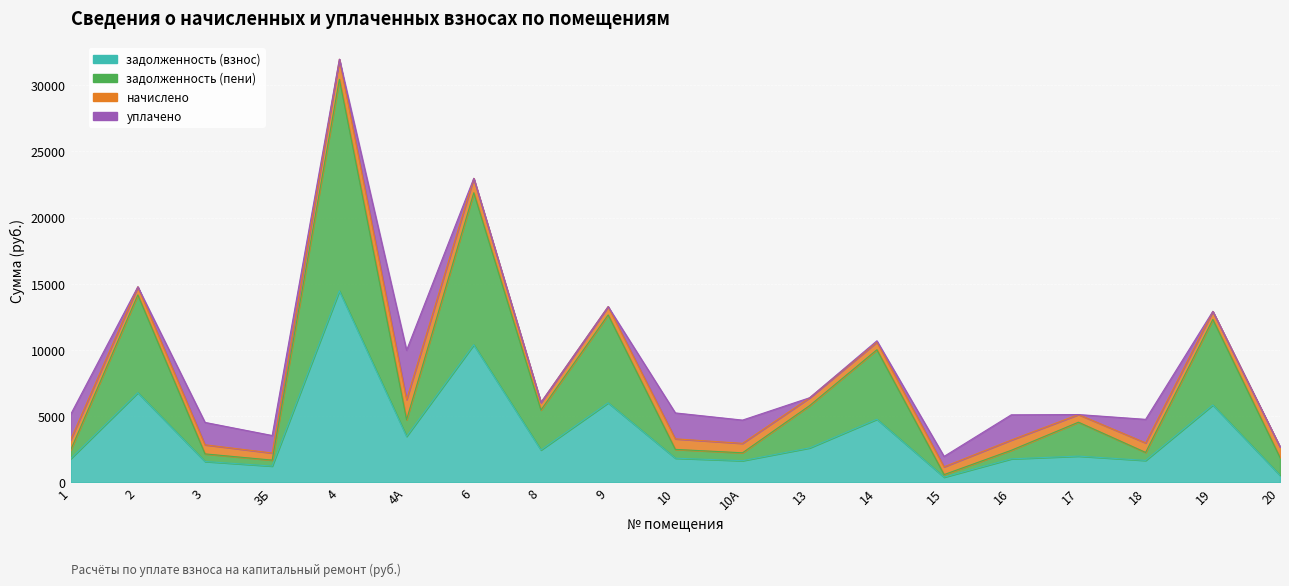

Where is the first local minimum for задолженность (пени)?

3Б